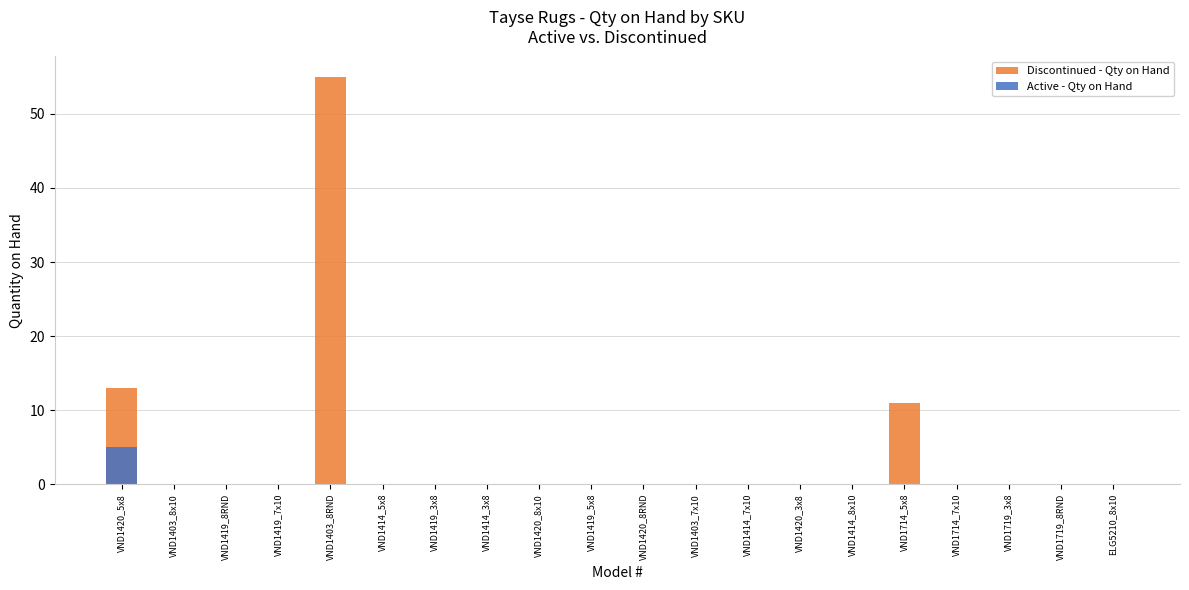

The Discontinued - Qty on Hand series shows 29 at VND1414_8x10. True or false?

False